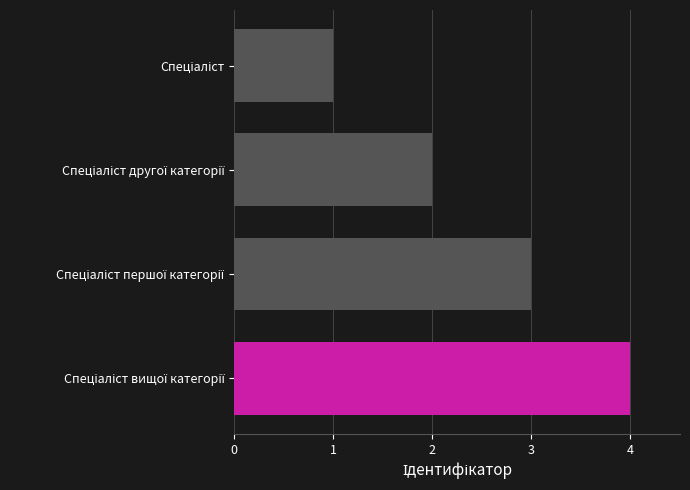

What is the maximum value shown in the chart?

4